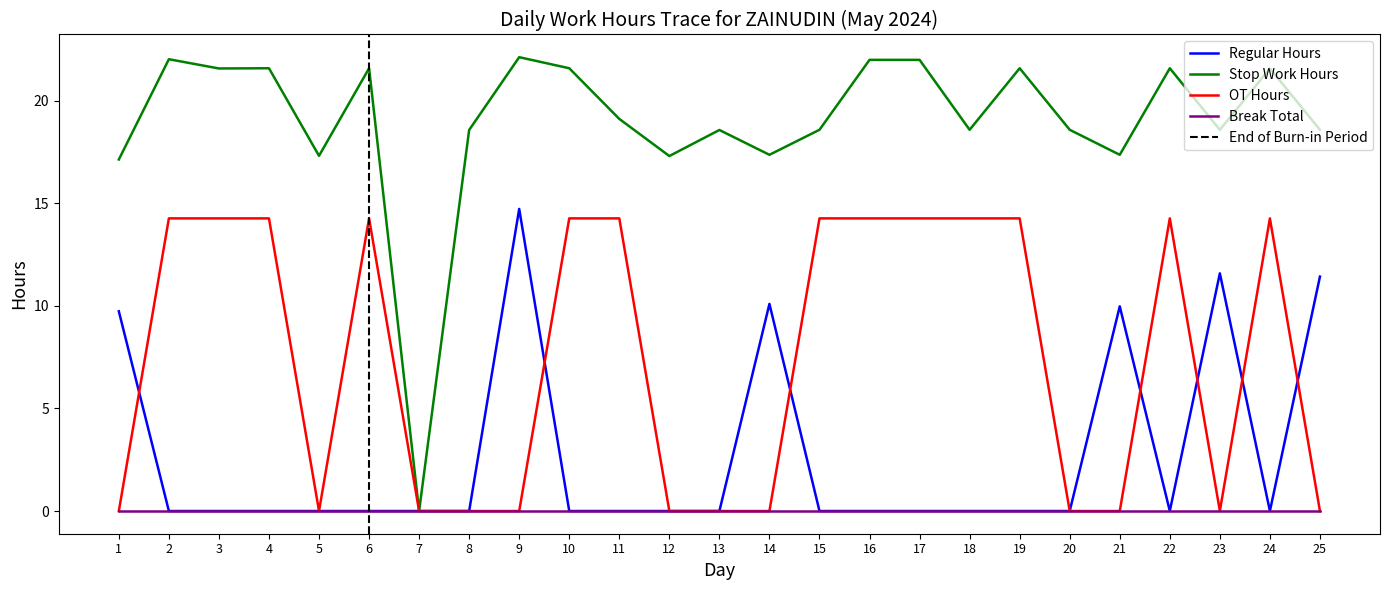

True or false: OT Hours and Break Total cross at least once.

False